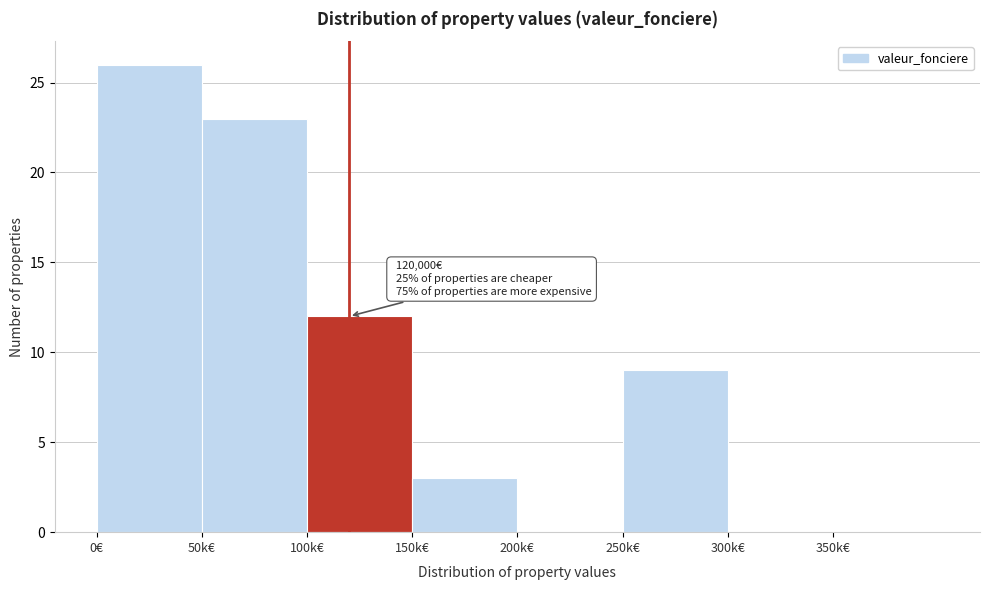

Reading left to right, list all the values displayed in this chart.

0€=26	50k€=23	100k€=12	150k€=3	200k€=0	250k€=9	300k€=0	350k€=0